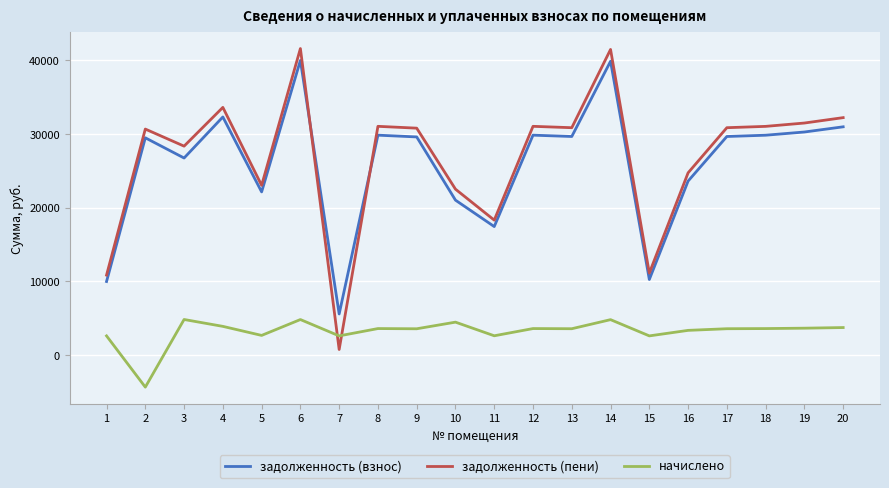

What is the sum of all задолженность (взнос) values?

518171.9